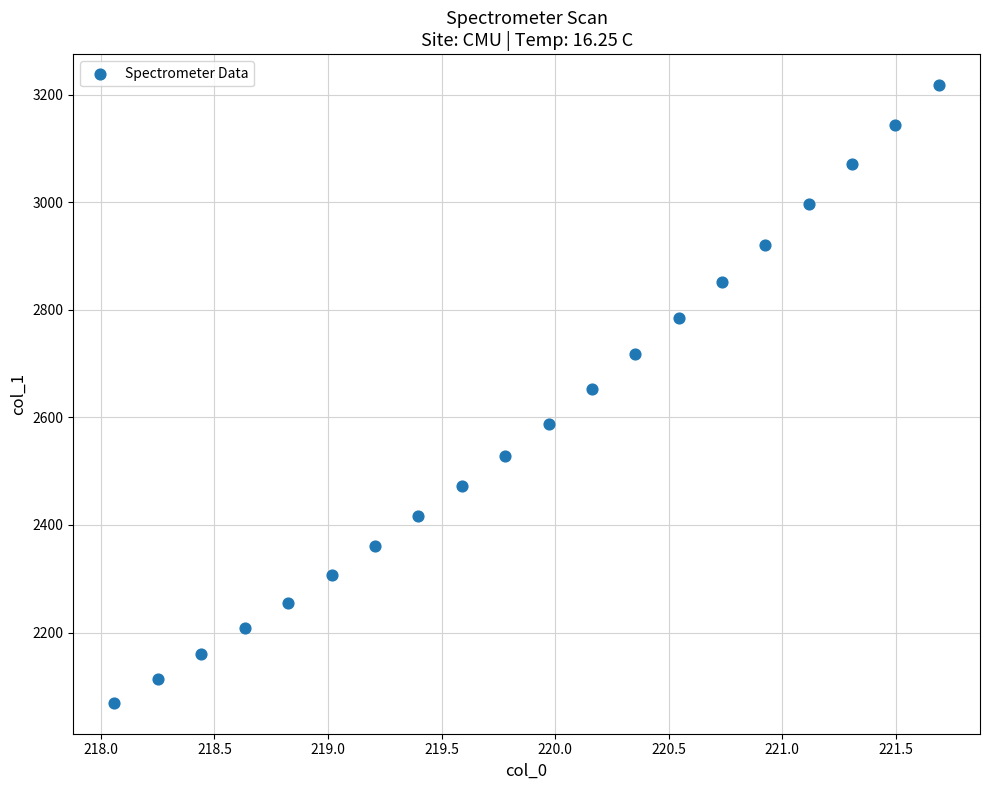

What is the range of Y values (max minus min)?

1148.2